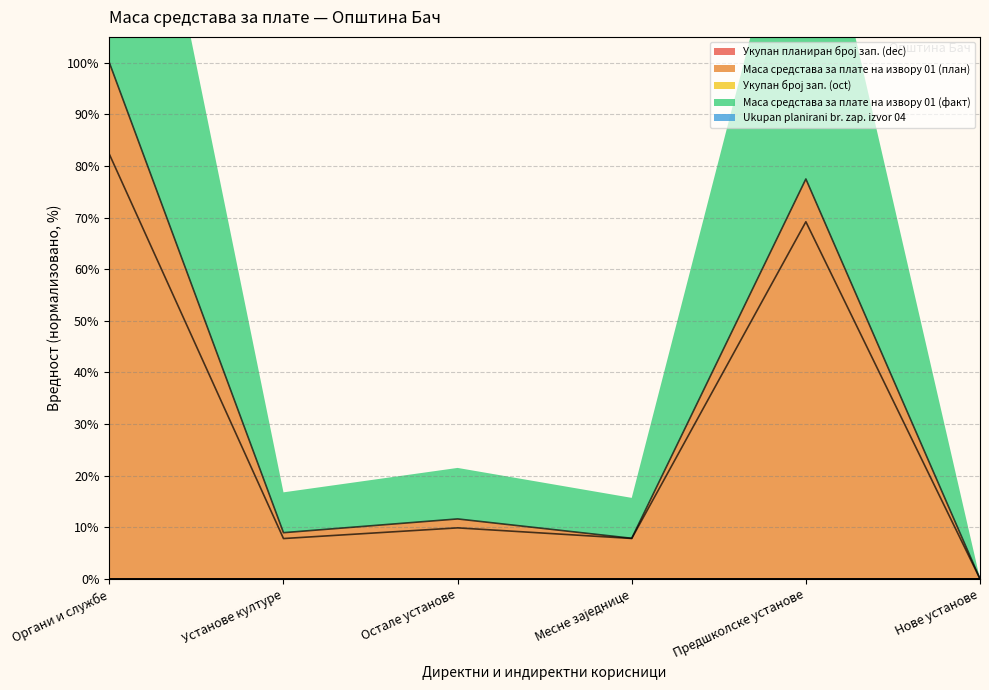

What is the label of the 3rd point from the right?

Месне заједнице